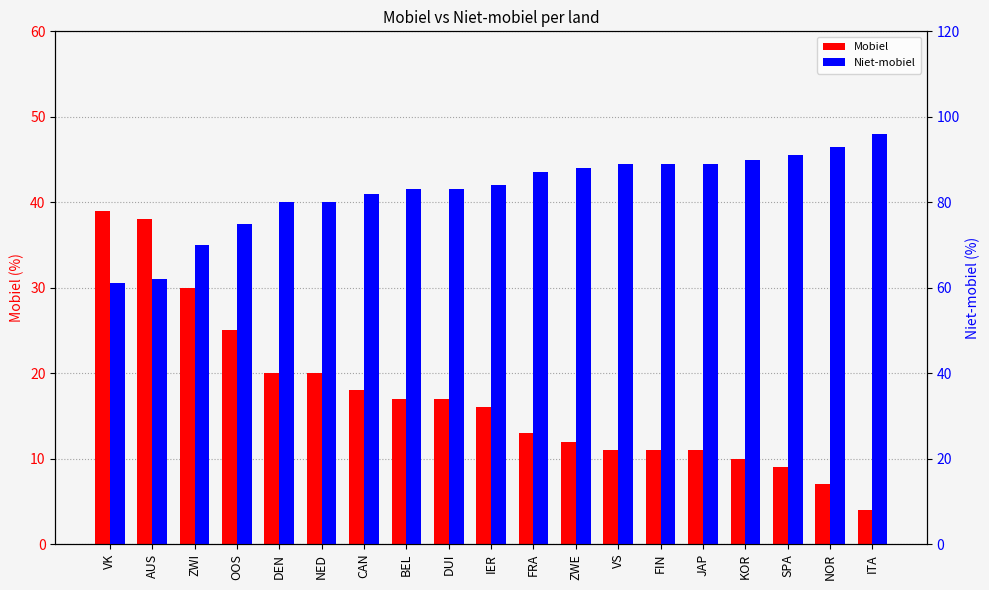

What is the value of the Niet-mobiel bar at the 16th from the left?

90